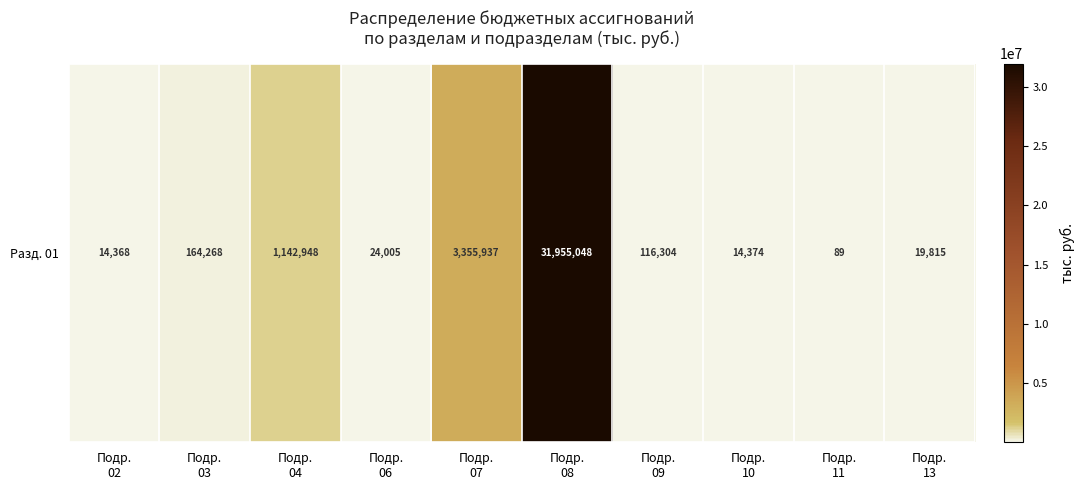

List the labels in order of value, largest first.

Подр.
08, Подр.
07, Подр.
04, Подр.
03, Подр.
09, Подр.
06, Подр.
13, Подр.
10, Подр.
02, Подр.
11